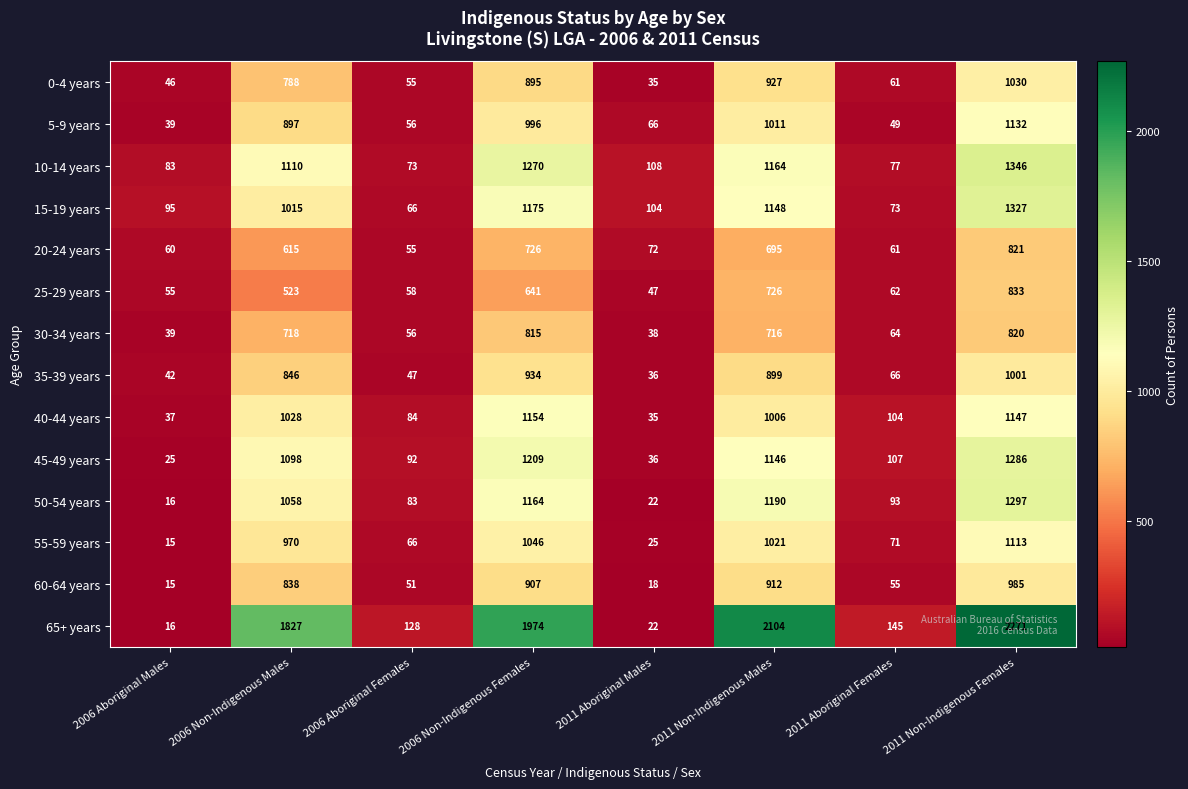

How many distinct data groups are displayed?

14